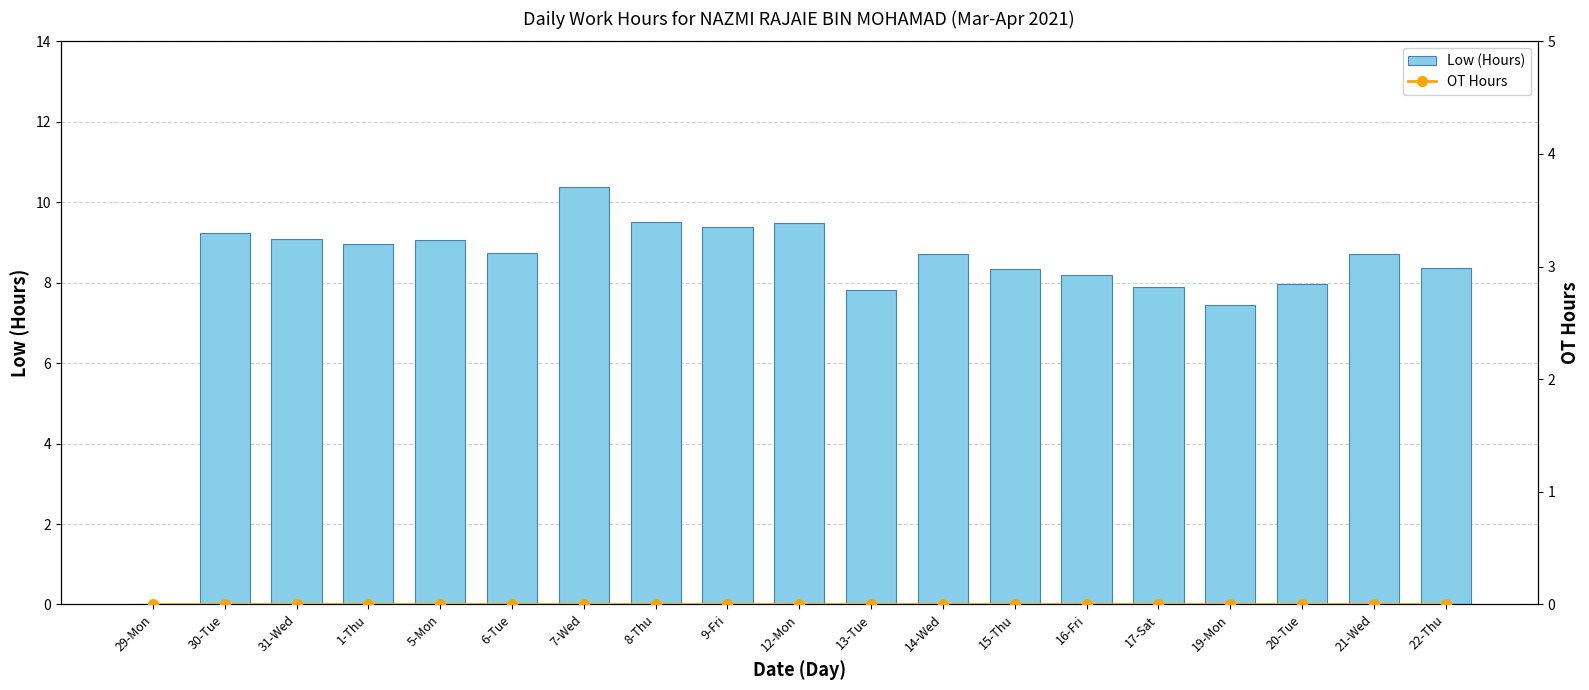

What is the sum of the Low (Hours) values at 19-Mon and 1-Thu?

16.4